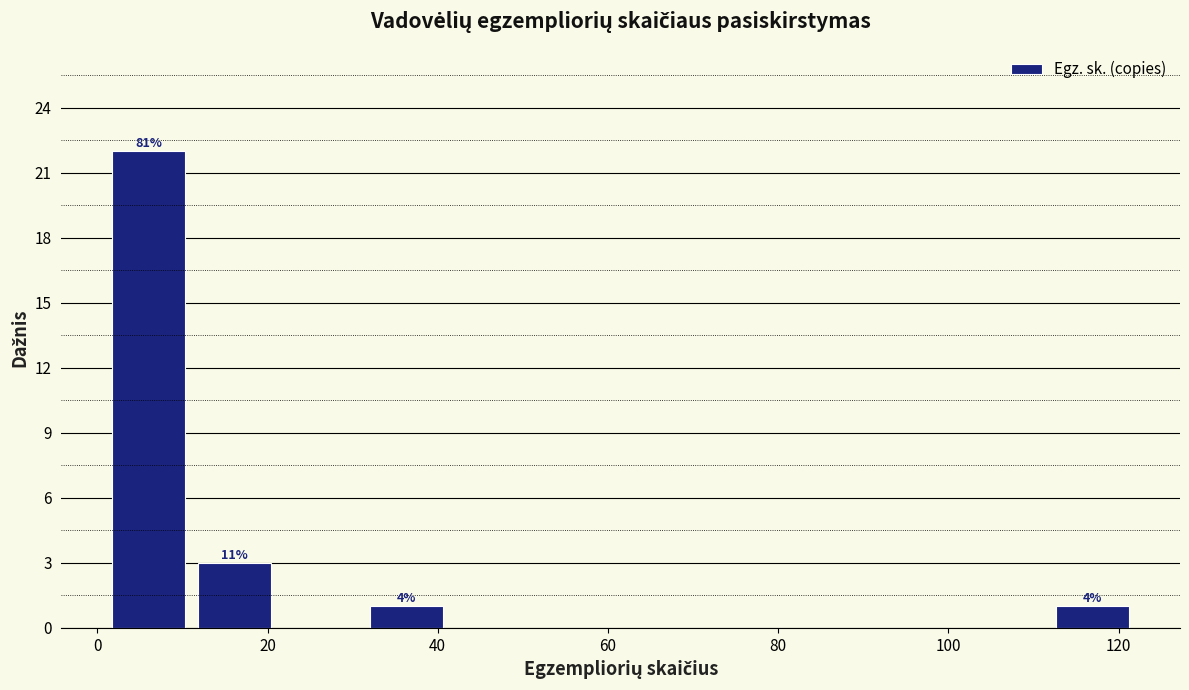

Over which range of the x-axis is the bar tallest?

2 to 12